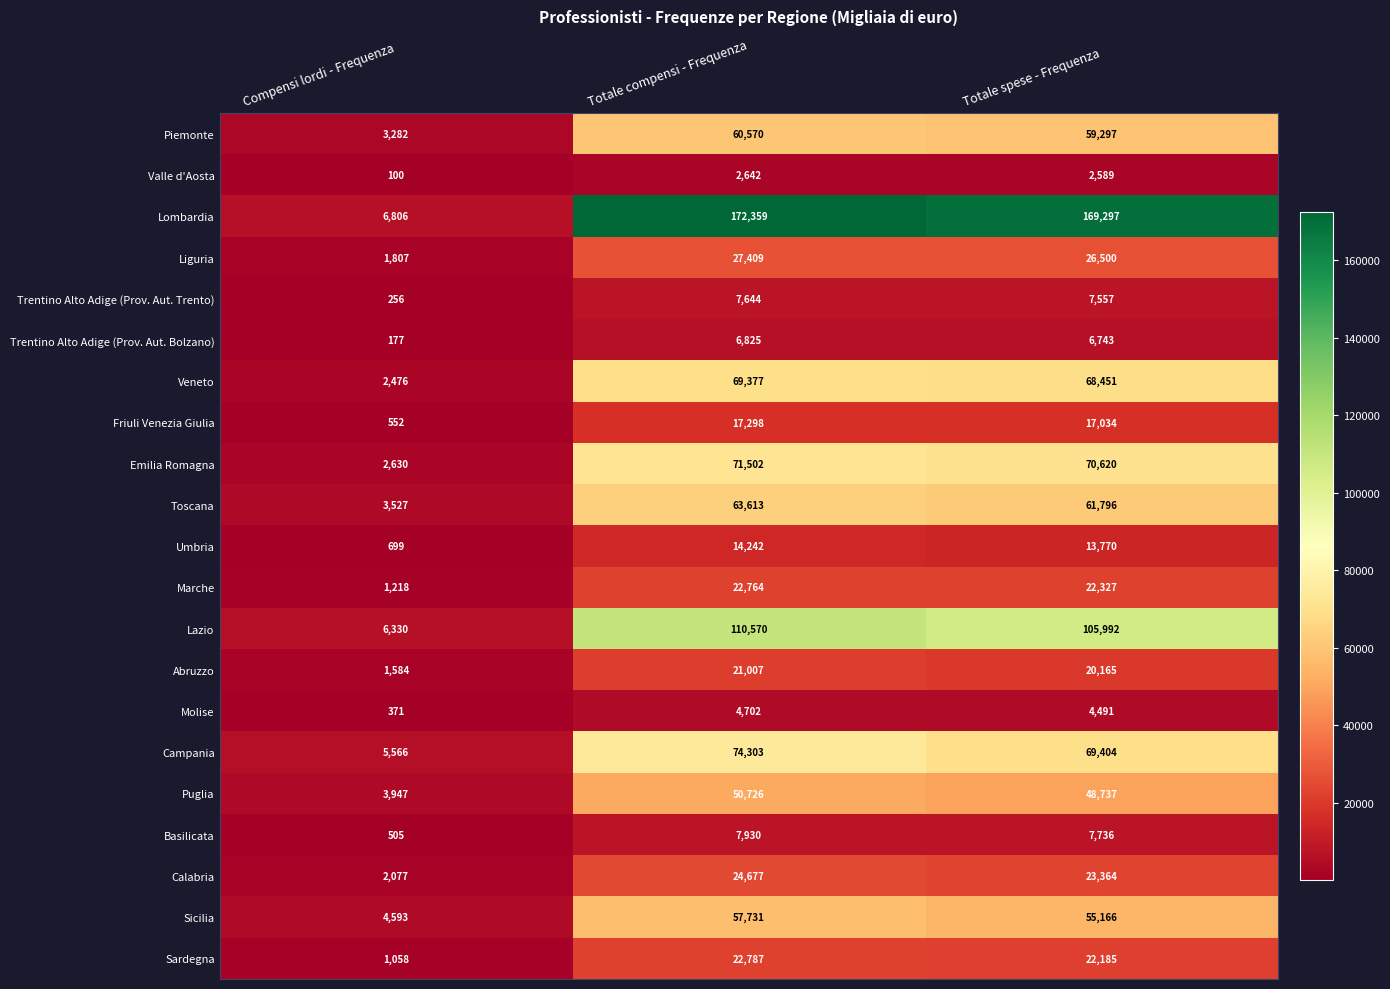

What is the maximum value shown in the chart?

172359